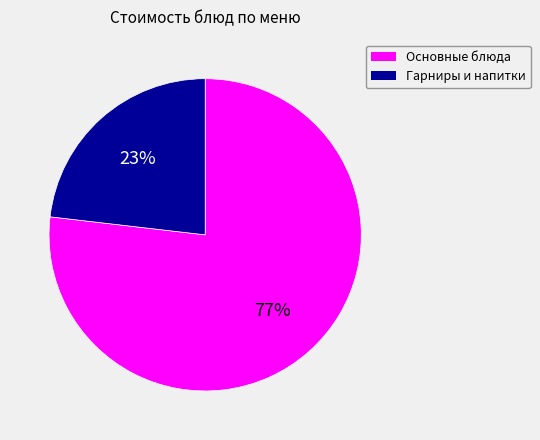

Does any single category account for the majority?

Yes